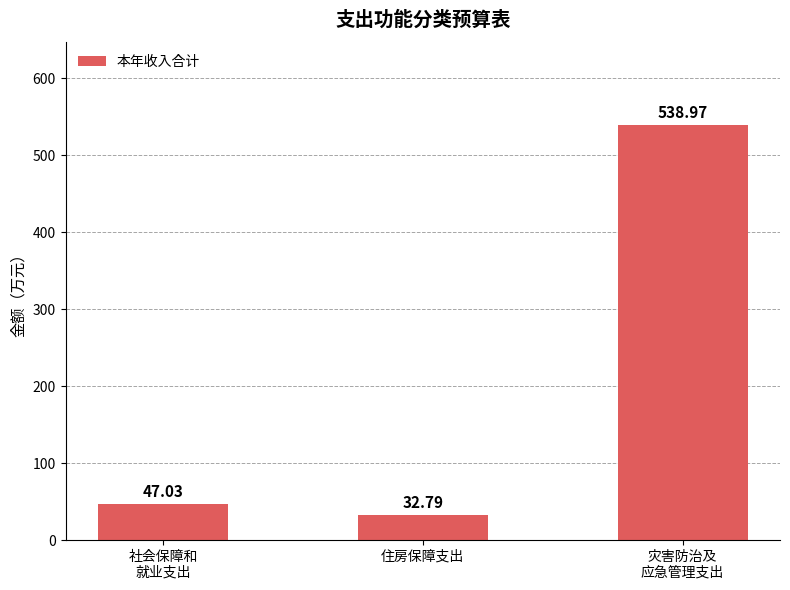

Reading right to left, what are all the values shown in this chart?

灾害防治及
应急管理支出=539.0	住房保障支出=32.8	社会保障和
就业支出=47.0